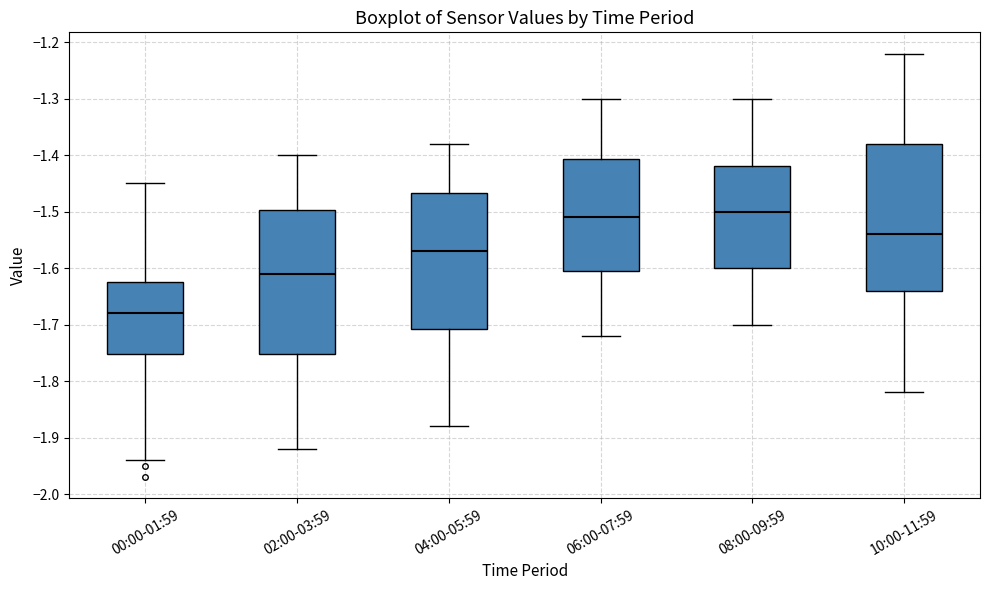

Reading left to right, read every box against the y-axis: the position of its median line, the range the box covers, and the ends of its whiskers. The values are not printed on the chart, so give them approximately, as read against the axis.

00:00-01:59: median -1.68, box -1.75 to -1.62, whiskers -1.94 to -1.45
02:00-03:59: median -1.61, box -1.75 to -1.50, whiskers -1.92 to -1.40
04:00-05:59: median -1.57, box -1.71 to -1.47, whiskers -1.88 to -1.38
06:00-07:59: median -1.51, box -1.60 to -1.41, whiskers -1.72 to -1.30
08:00-09:59: median -1.50, box -1.60 to -1.42, whiskers -1.70 to -1.30
10:00-11:59: median -1.54, box -1.64 to -1.38, whiskers -1.82 to -1.22